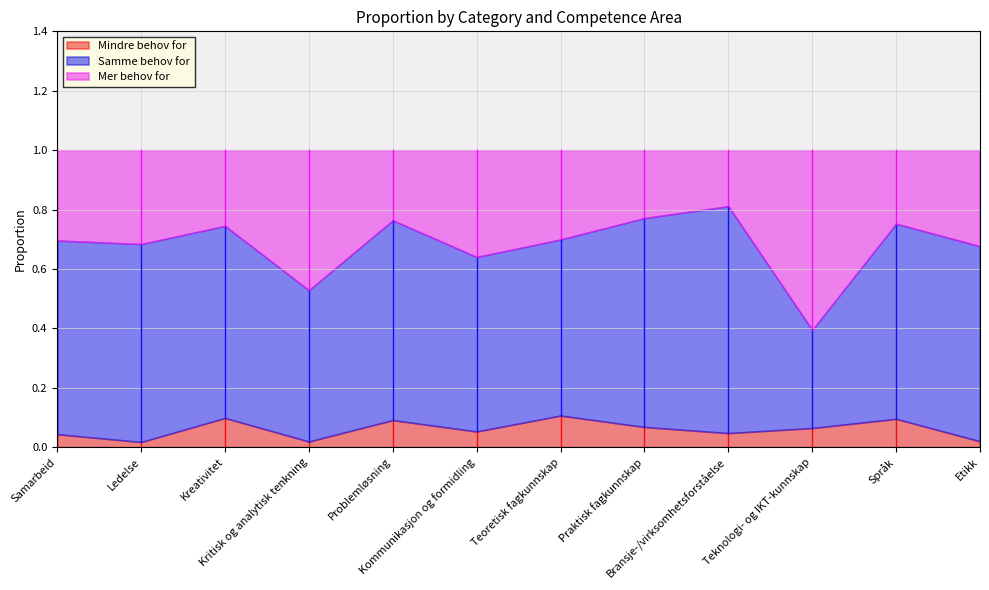

What is the greatest value displayed?

0.8